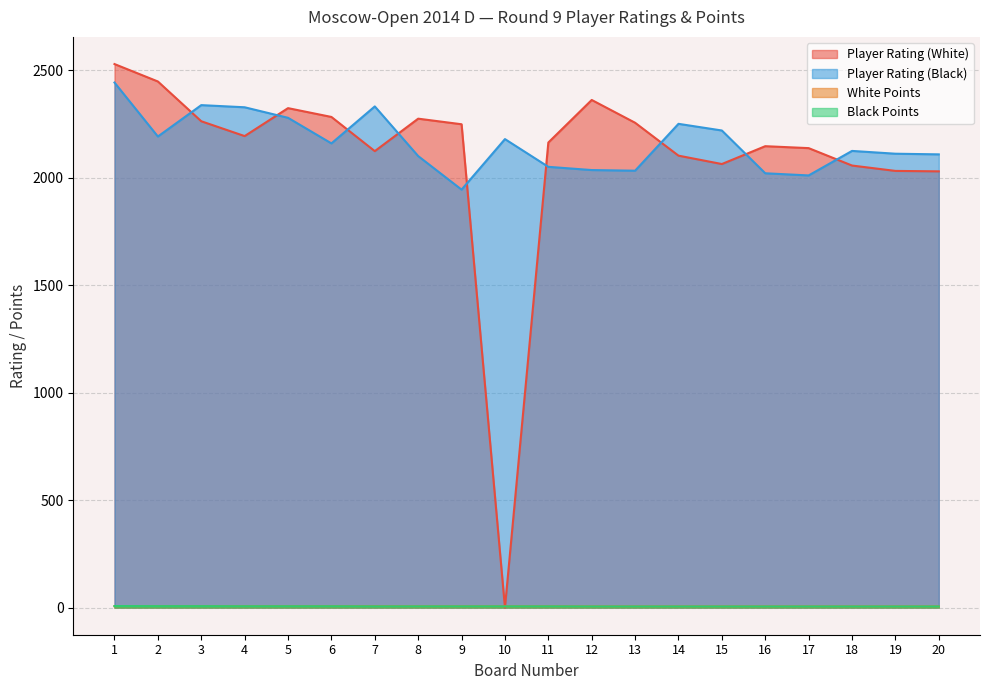

Which label corresponds to the smallest value in the chart?

10